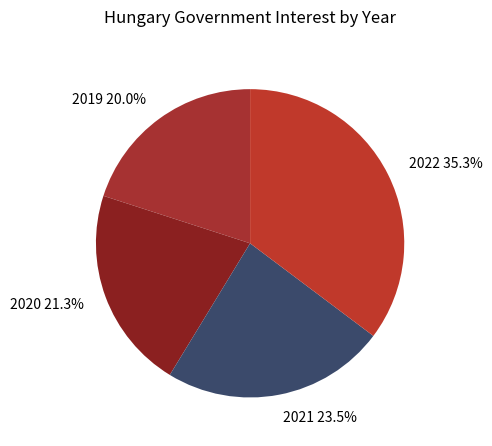

How many segments does this pie chart have?

4